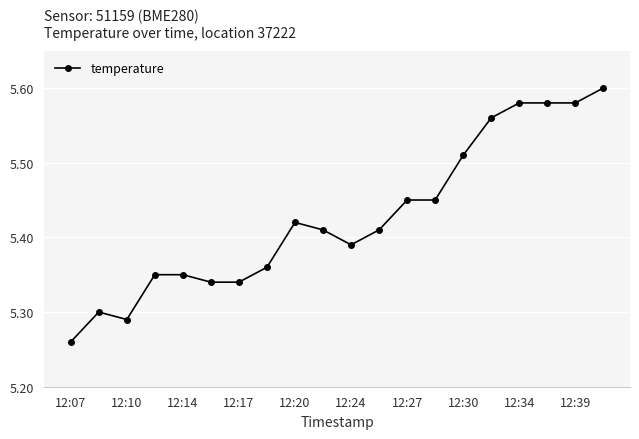

How many values are between 5 and 6?

20